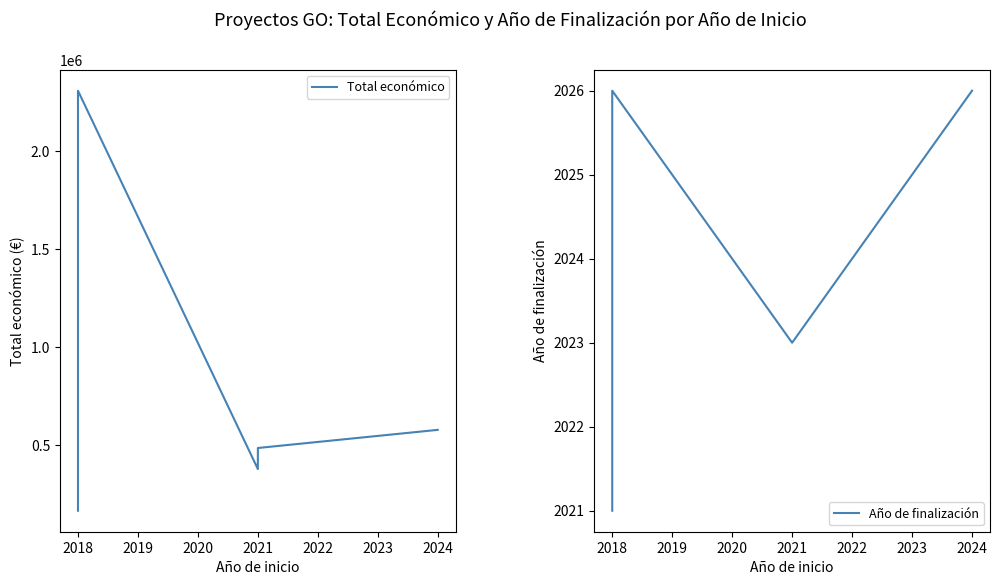

True or false: Año de finalización and Total económico cross at least once.

False